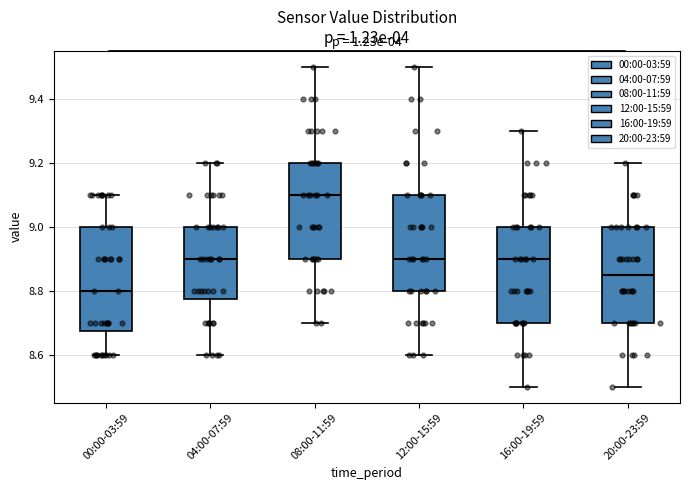

Where is the upper edge of the box for 20:00-23:59 on the y-axis? The values are not printed on the chart, so give them approximately, as read against the axis.

9.00